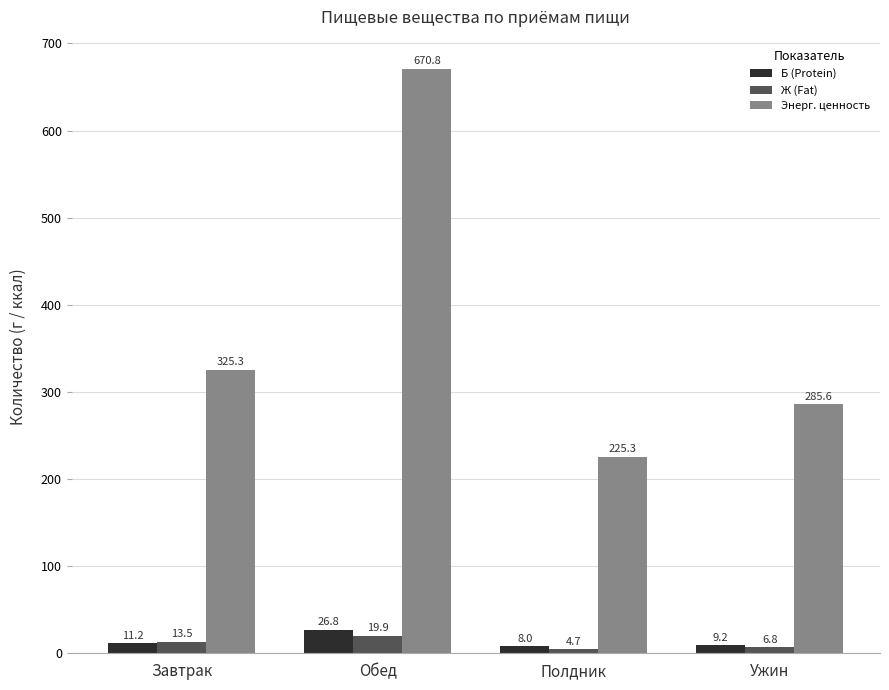

What position from the right is Обед?

3